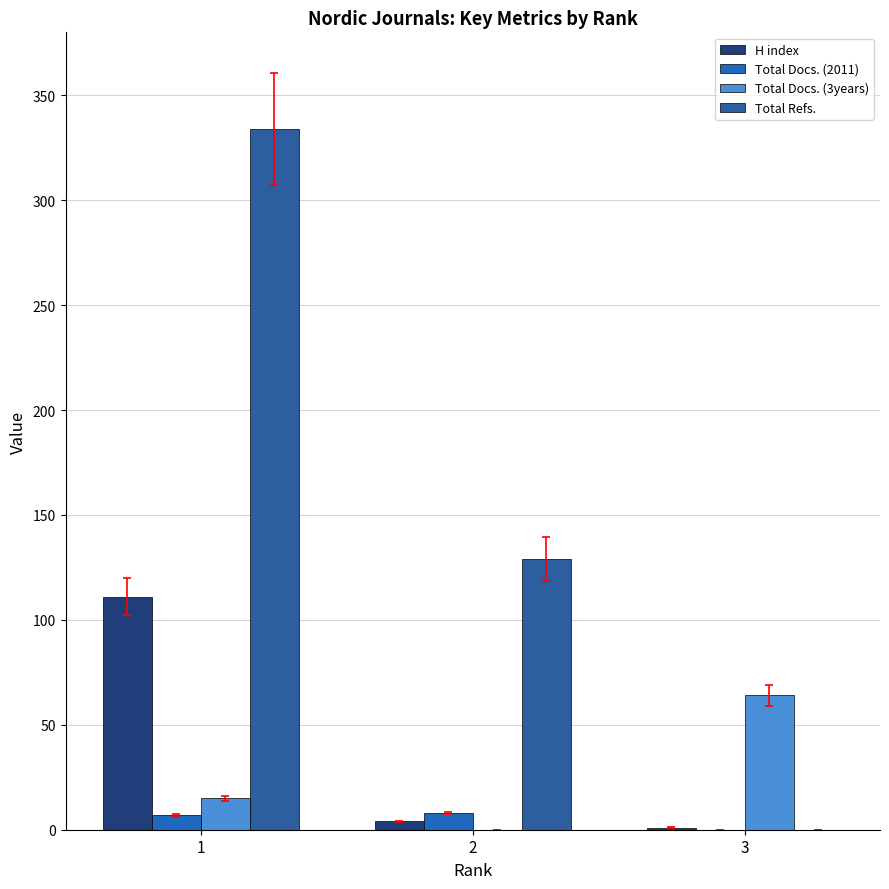

Which series has the widest spread of values?

Total Refs.